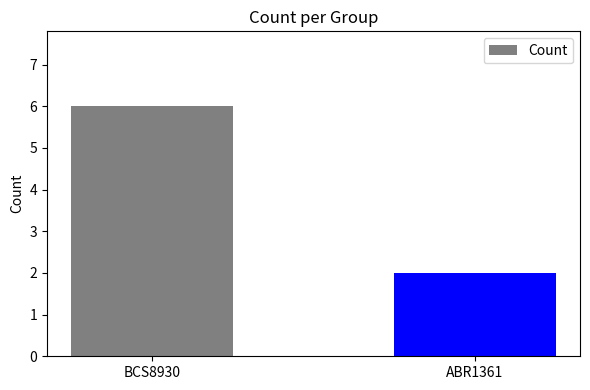

Rank the categories by value from highest to lowest.

BCS8930, ABR1361